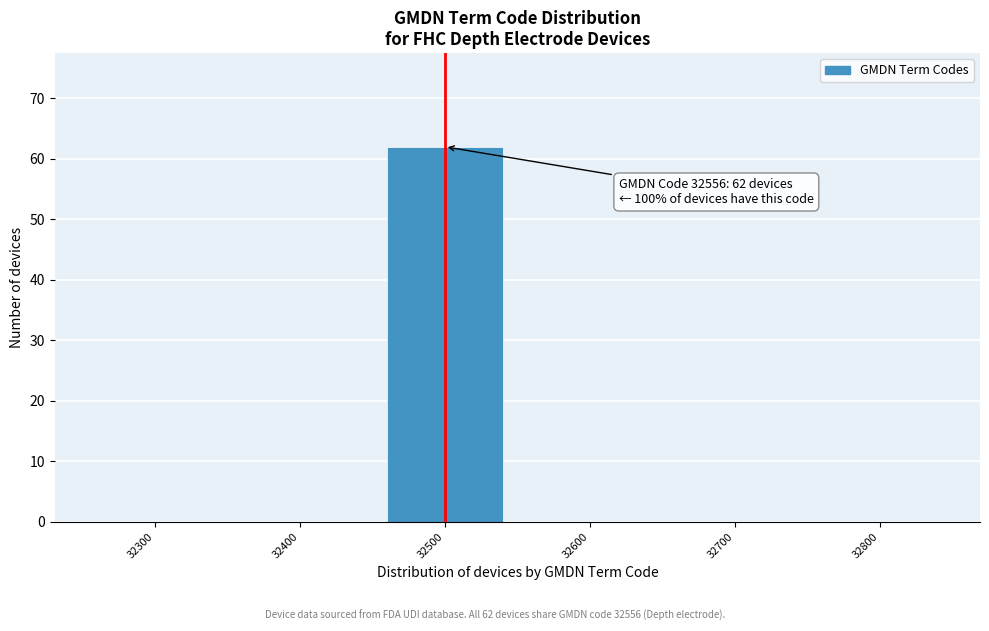

Reading left to right, transcribe all the data shown in this chart.

32300=0	32400=0	32500=62	32600=0	32700=0	32800=0